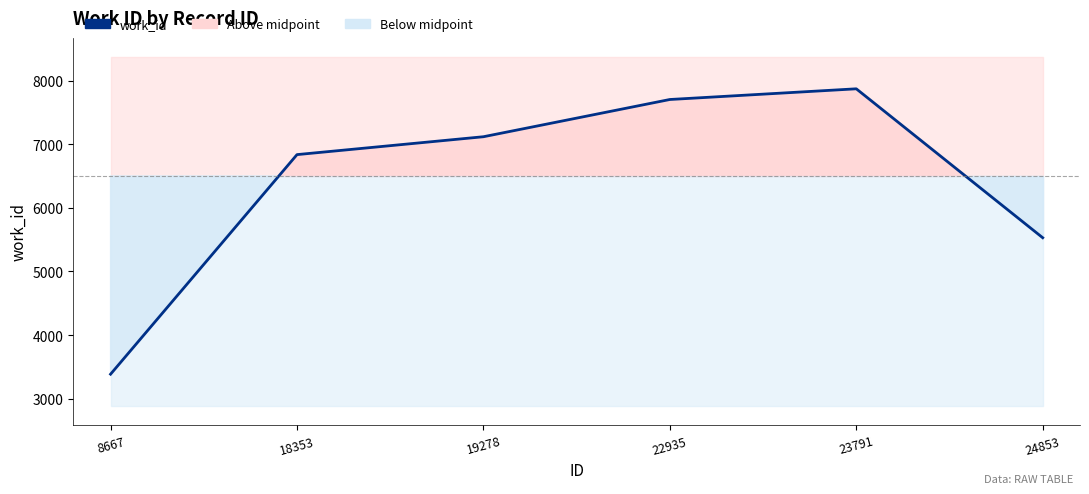

Approximately how many times larger is the value at 18353 compared to 8667?

2.0